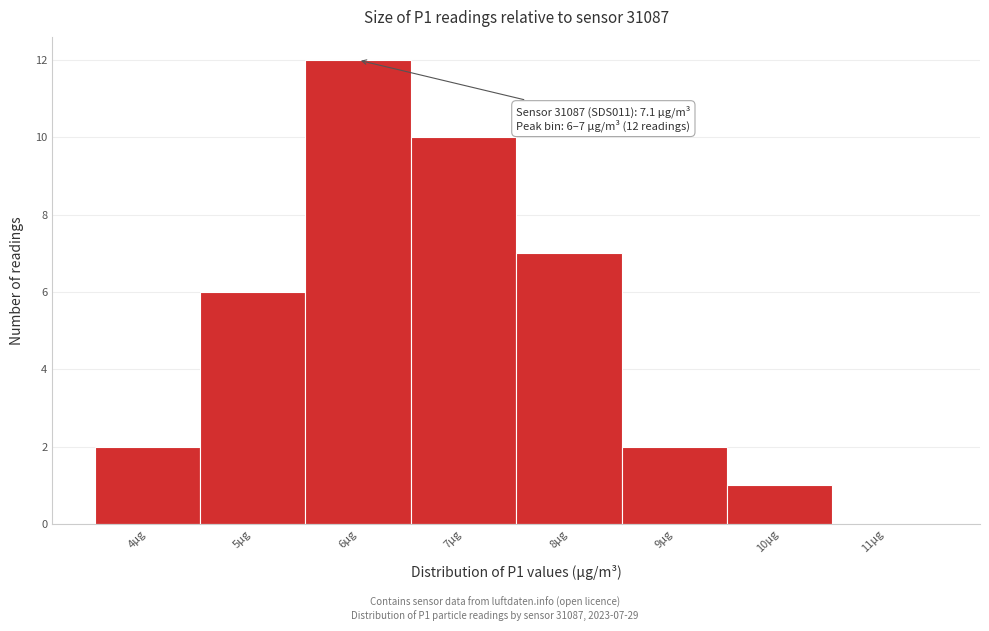

Reading left to right, transcribe all the data shown in this chart.

4μg=2	5μg=6	6μg=12	7μg=10	8μg=7	9μg=2	10μg=1	11μg=0